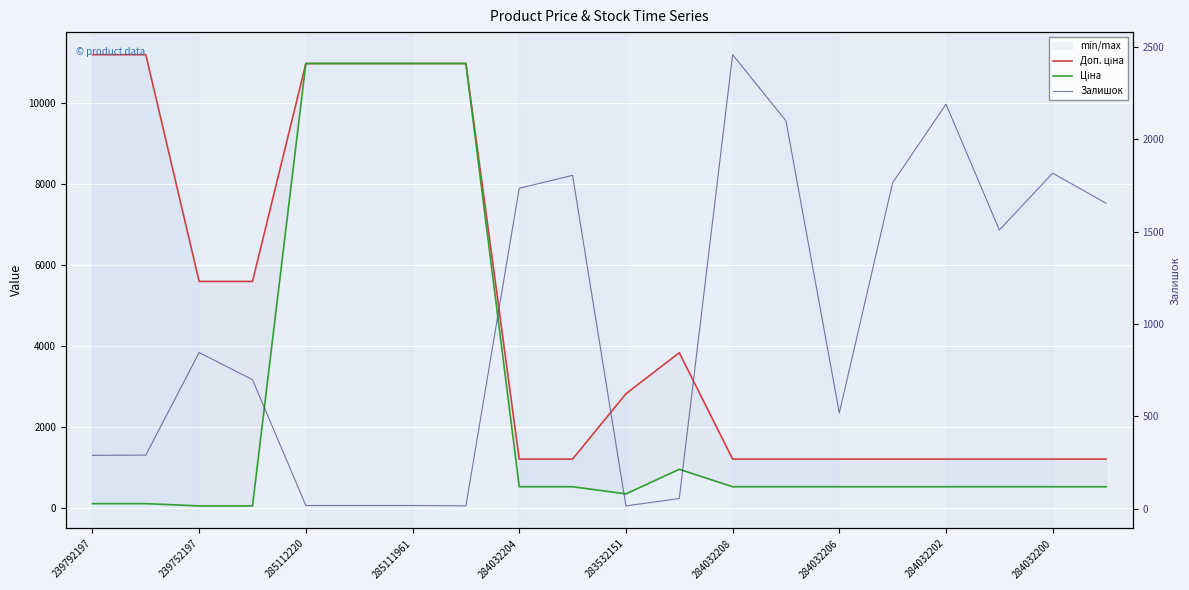

True or false: Залишок has a value of 996.5 at 284032200.

False